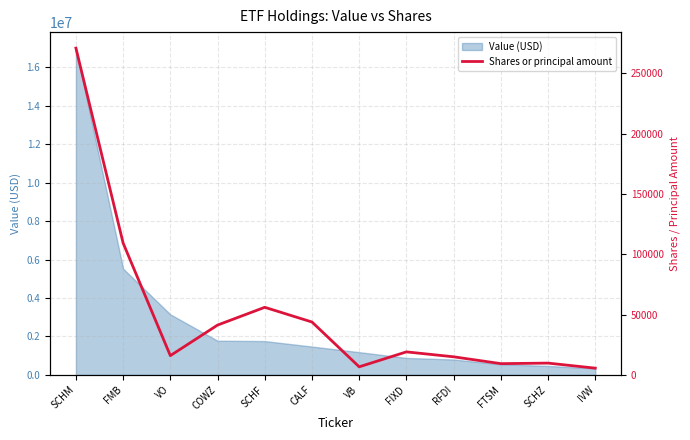

True or false: the data has more than 2 interior local peaks.

True